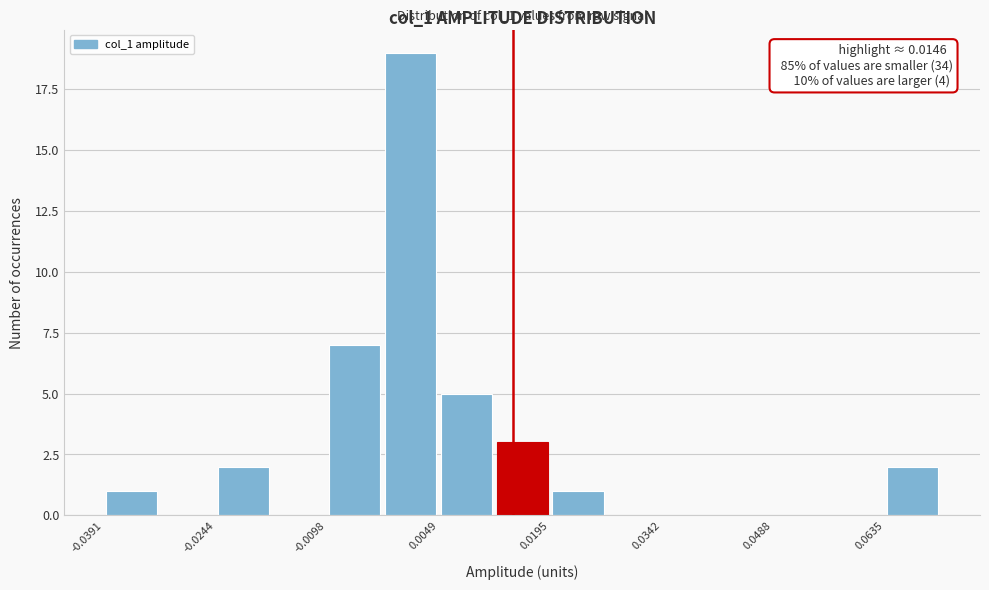

Around what value on the x-axis is the tallest bar? Give the approximate position of its centre, as read against the axis.

0.002